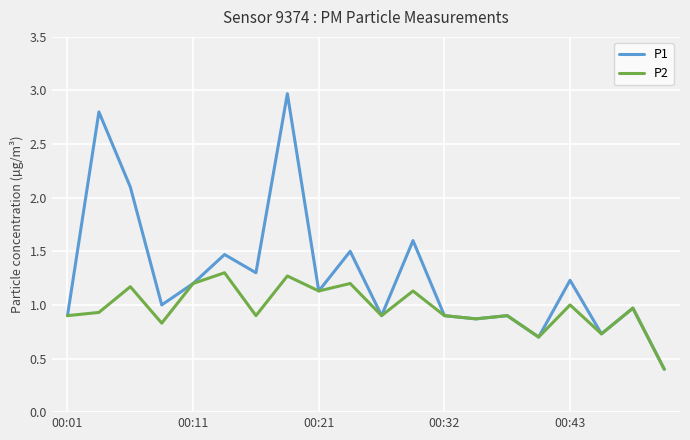

What is the smallest value displayed?

0.4